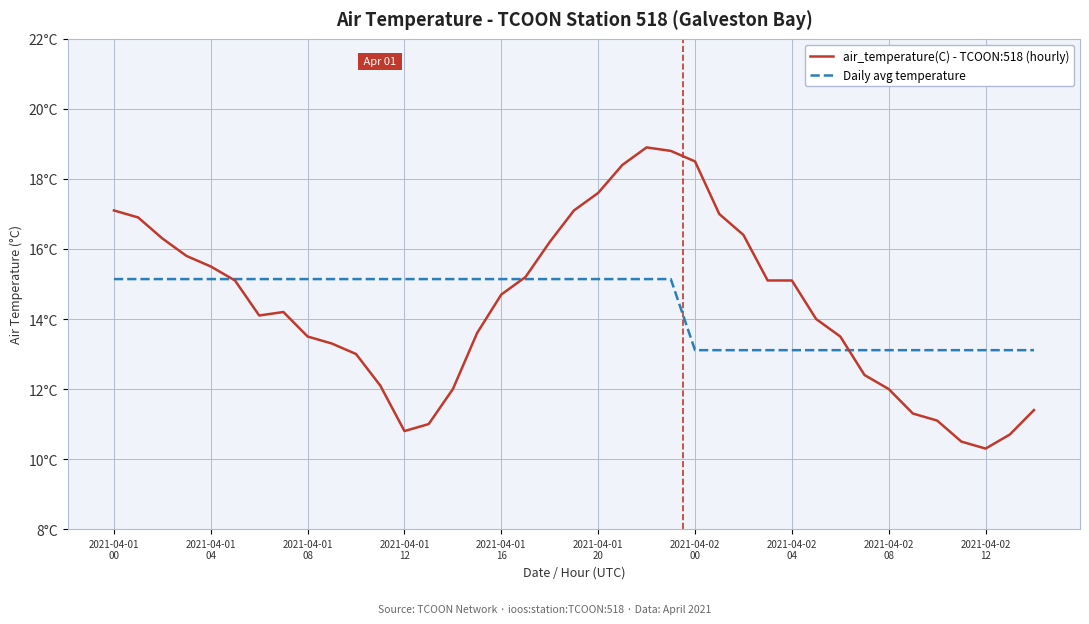

List the series in order of their overall mean, highest first.

air_temperature(C) - TCOON:518 (hourly), Daily avg temperature